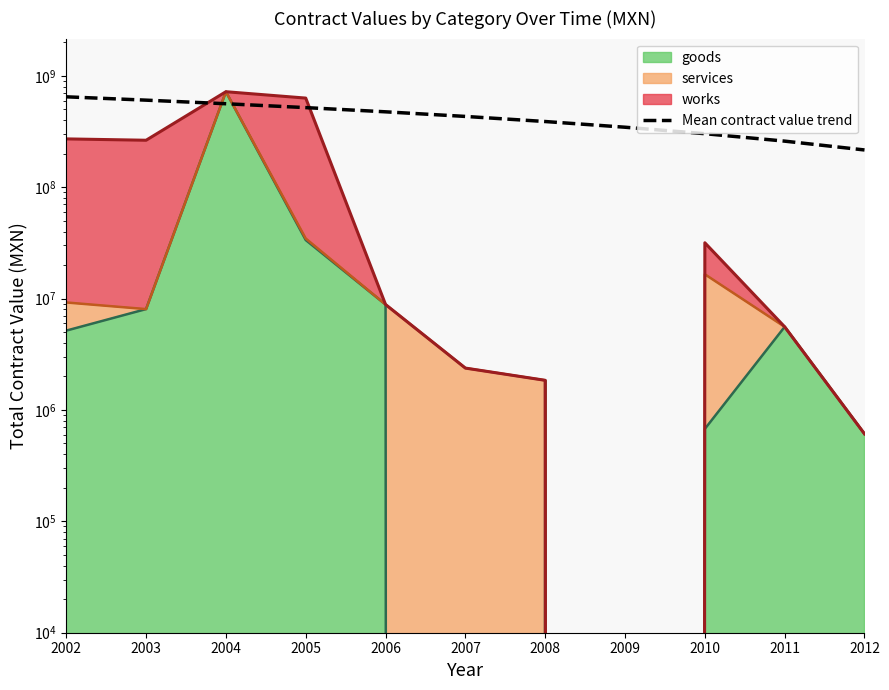

At which label is the value closest to 431764625?

2007